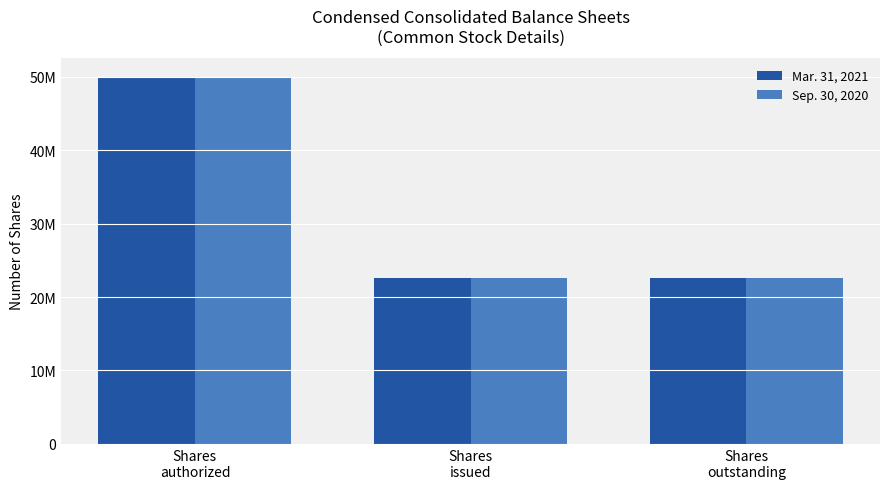

What are all the series names shown in the legend?

Mar. 31, 2021, Sep. 30, 2020